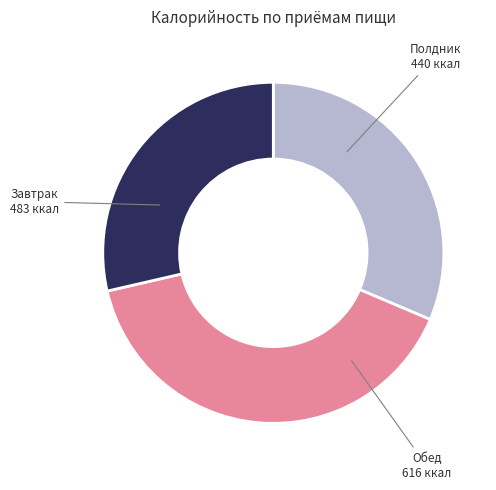

Does any single category account for the majority?

No